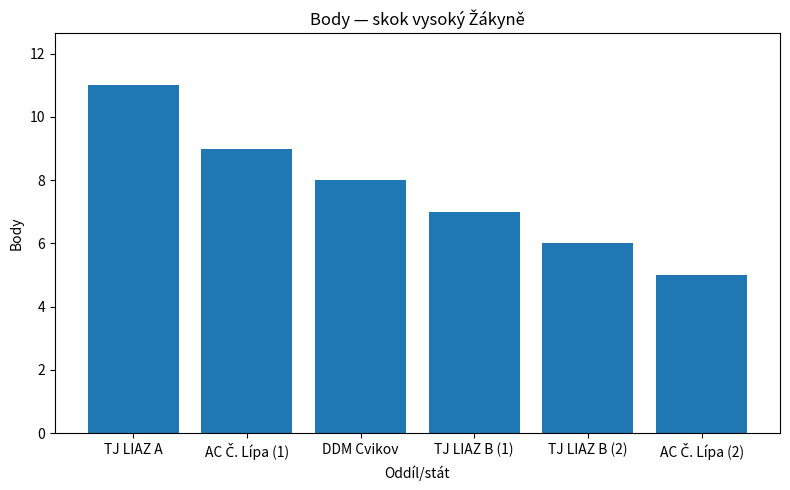

What is the value of the 2nd bar from the left?

9